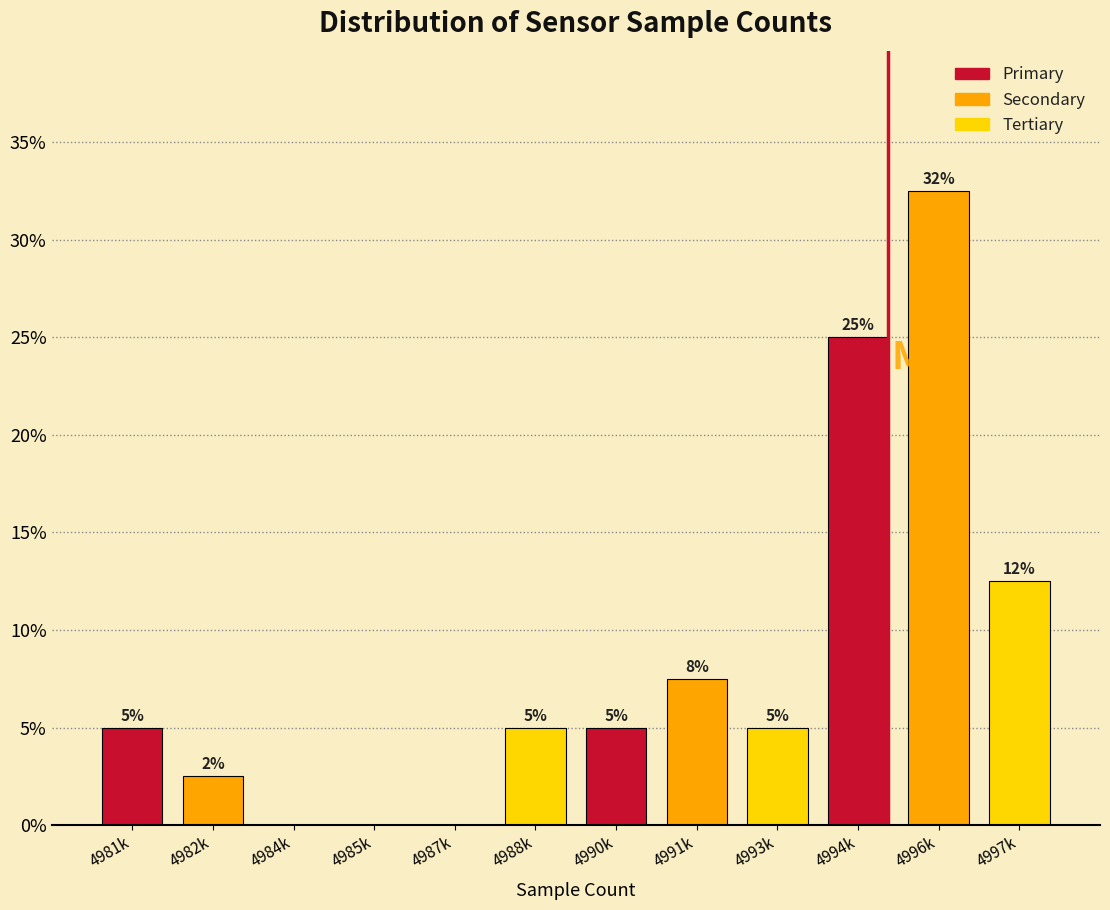

Which has a higher value, 4984k or 4994k?

4994k